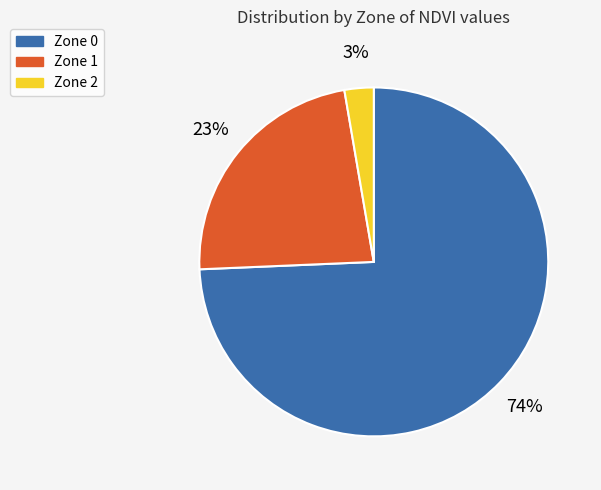

Which slice is the largest?

Zone 0